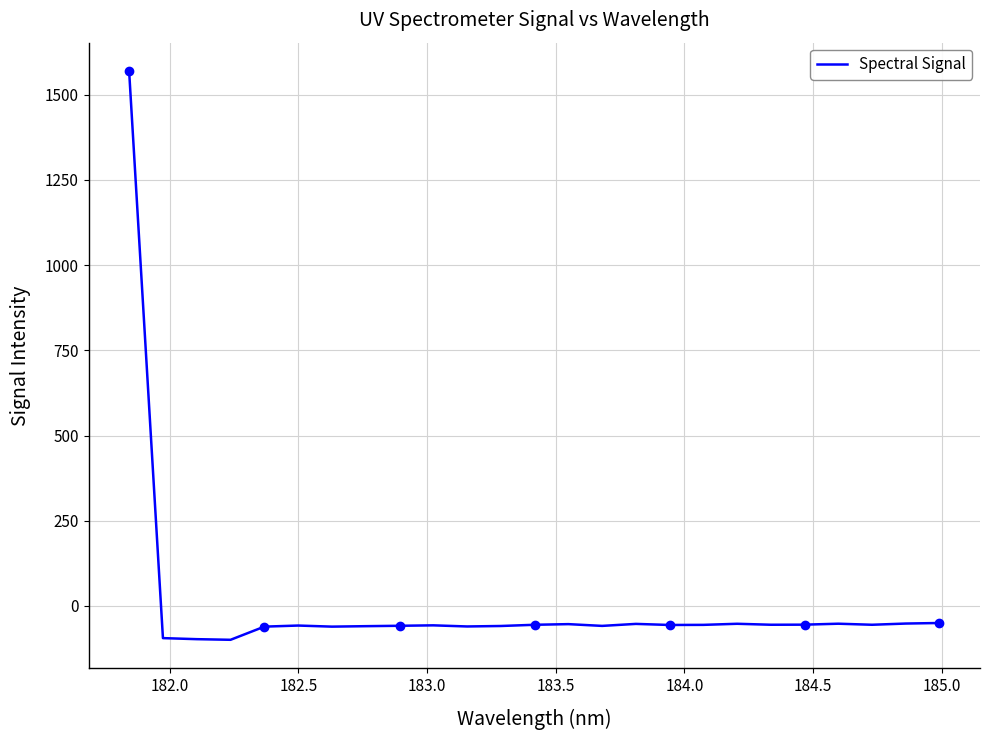

What is the maximum value for Spectral Signal?

1569.7